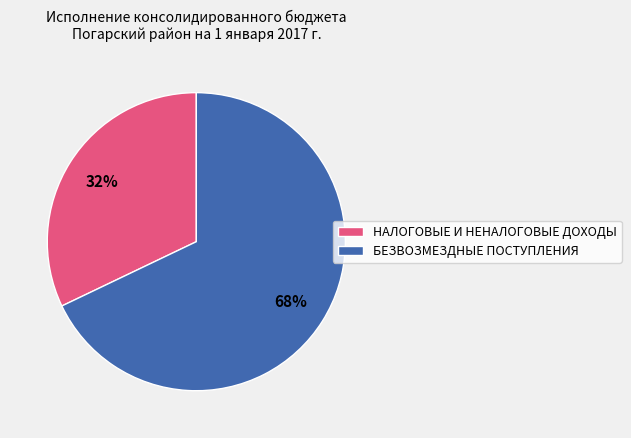

What percentage is the НАЛОГОВЫЕ И НЕНАЛОГОВЫЕ ДОХОДЫ slice, to the nearest percent?

32%